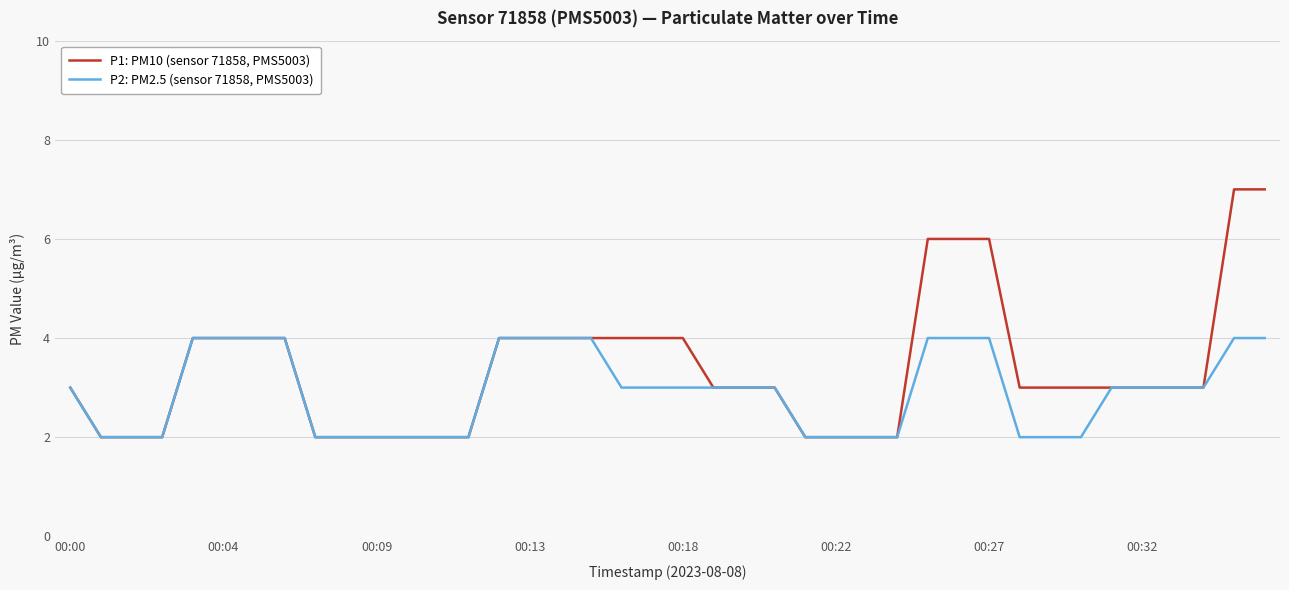

What is the maximum value for P1: PM10 (sensor 71858, PMS5003)?

7